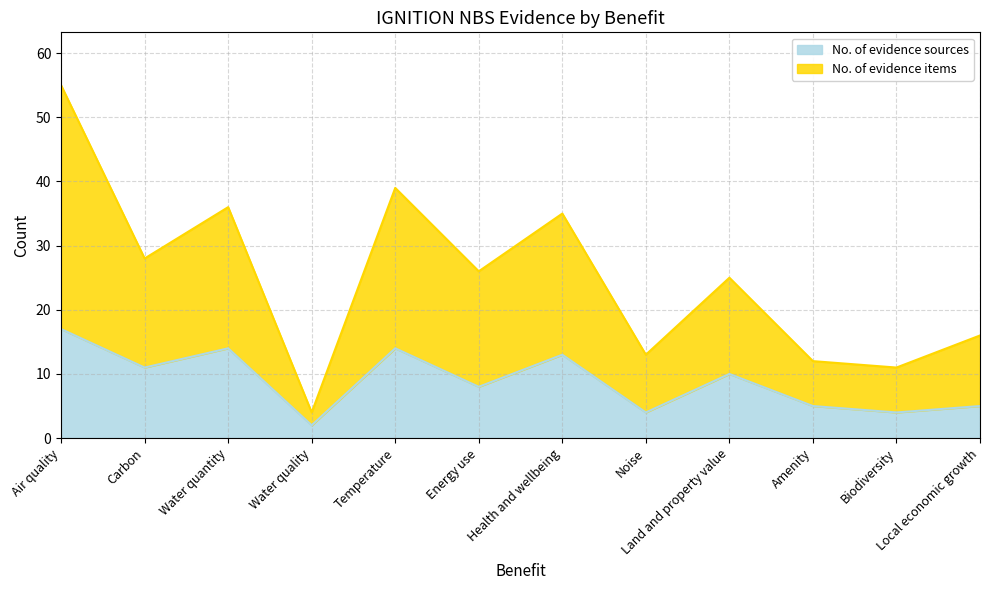

Which label corresponds to the smallest value in the chart?

Water quality